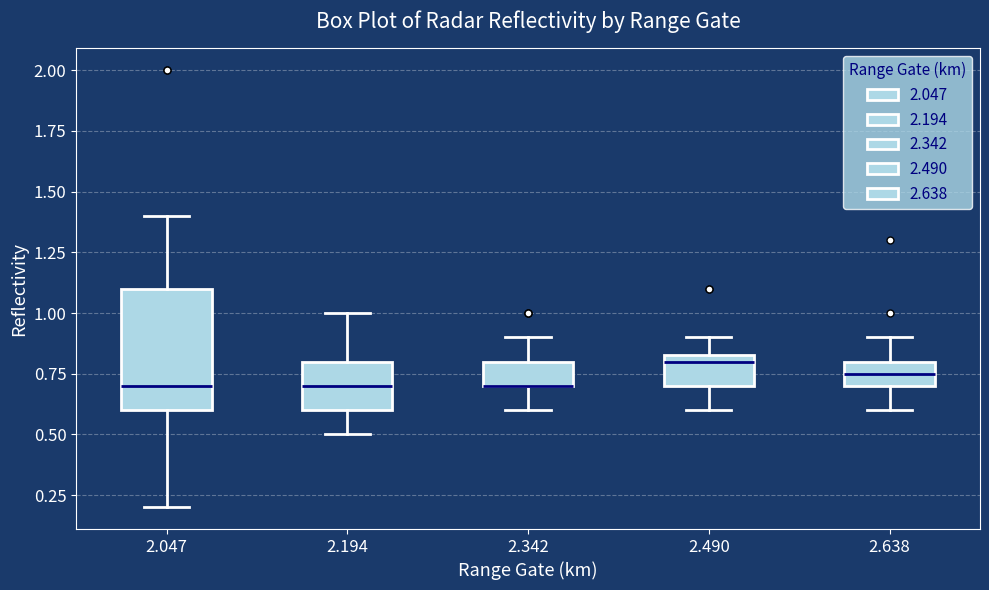

Where is the lower edge of the box at x = 2.638 on the y-axis? The values are not printed on the chart, so give them approximately, as read against the axis.

0.70